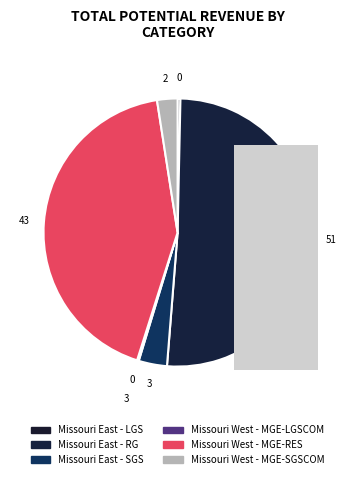

To the nearest percent, what is the average slice percentage?

17%